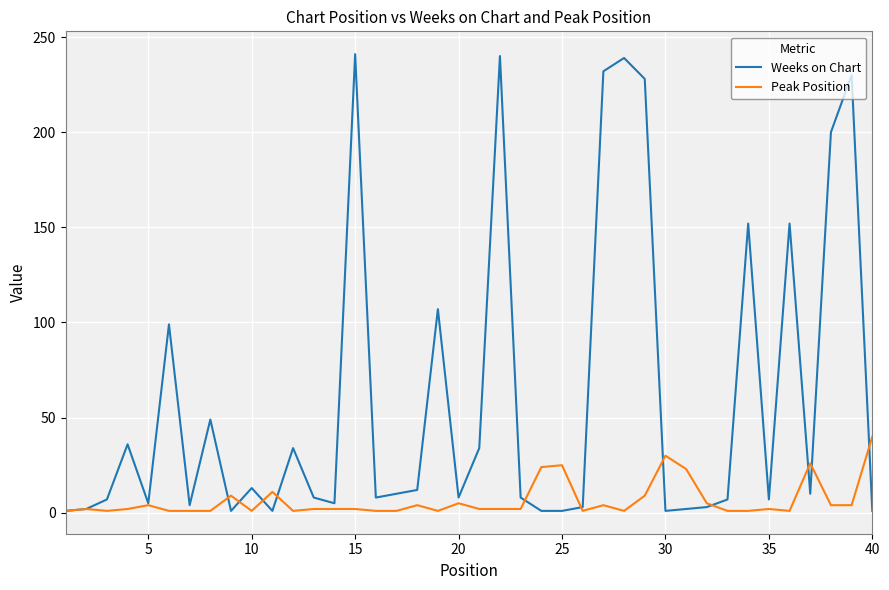

Which series has the largest range (max minus min)?

Weeks on Chart